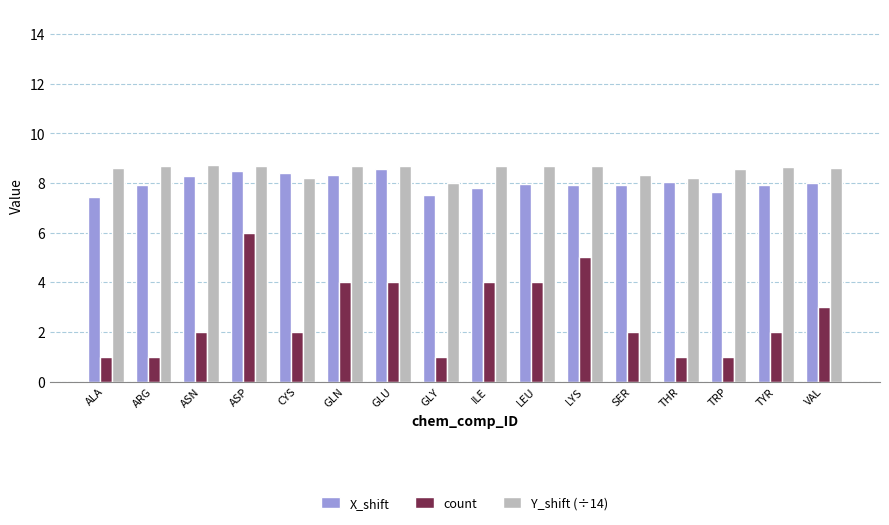

What value does the X_shift series have at GLU?

8.6